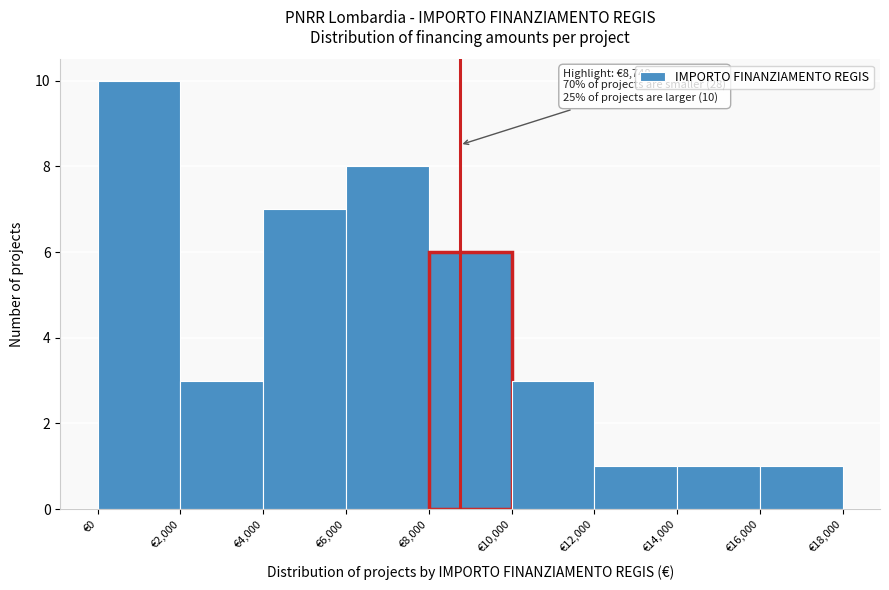

Over which range of the x-axis is the bar tallest?

0 to 2000